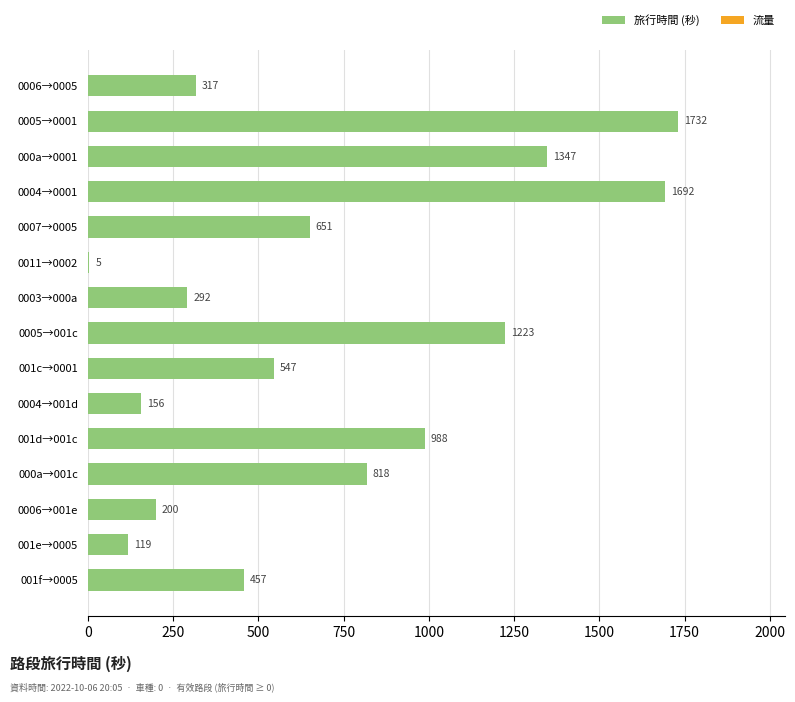

Are the bars horizontal?

Yes